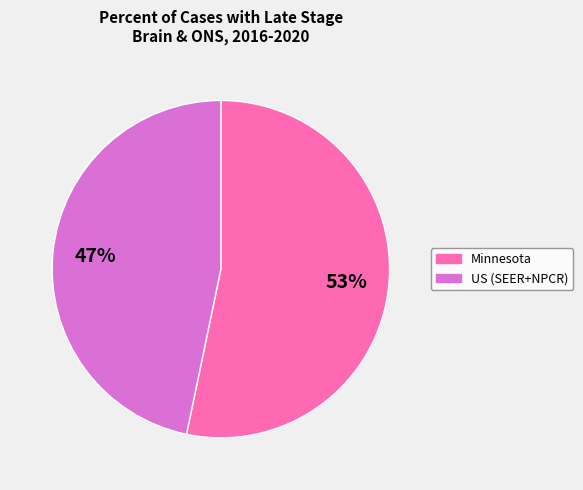

What is the majority slice?

Minnesota